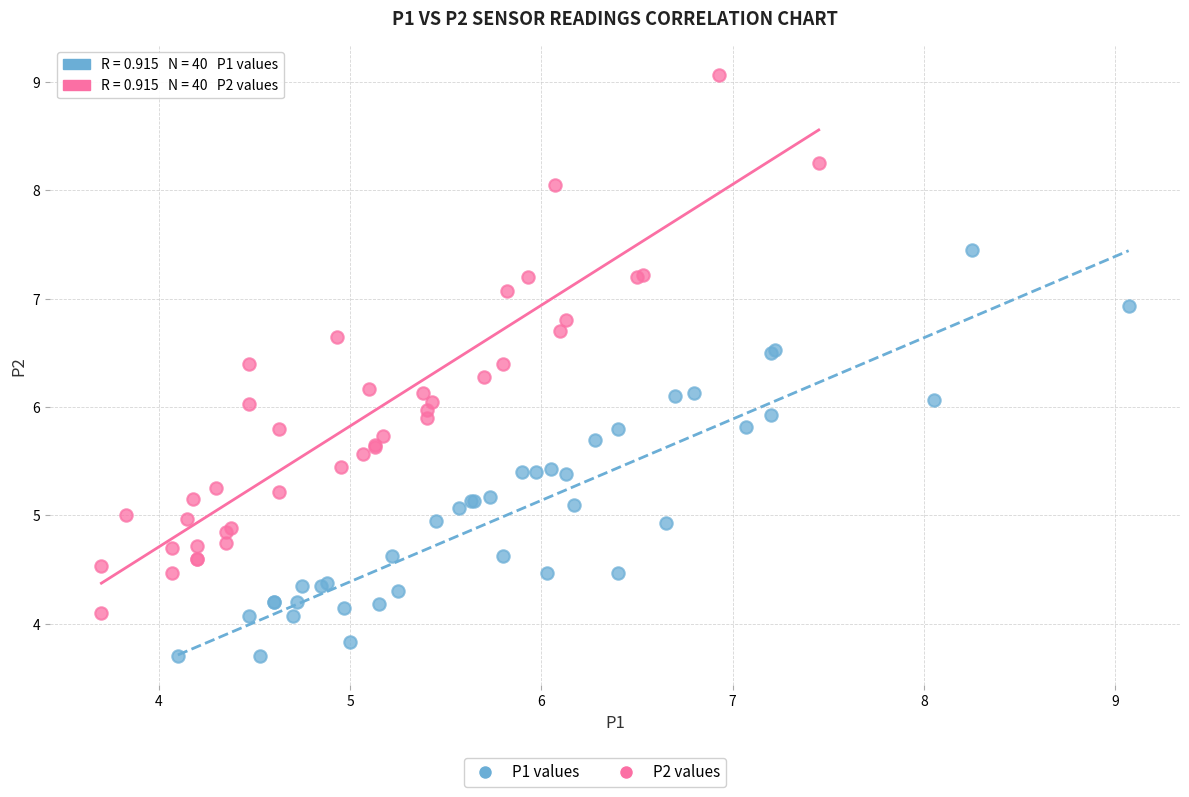

Which series has the widest spread of Y values?

P2 values